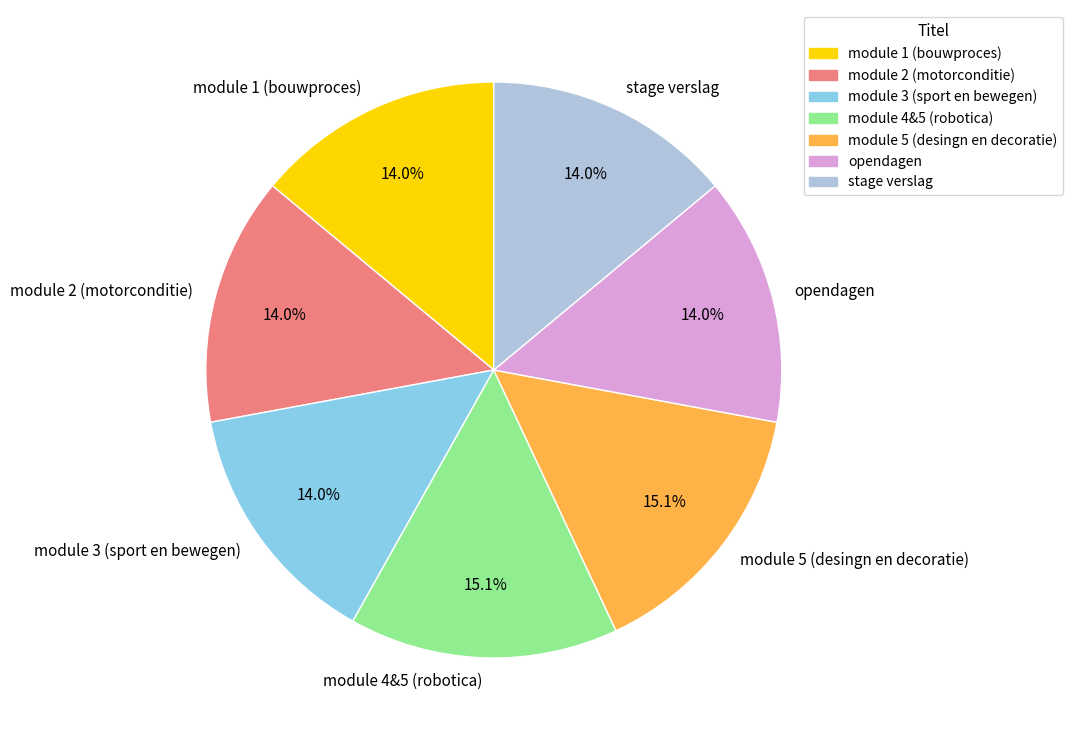

What is the total percentage of stage verslag and module 1 (bouwproces)?

27.9%